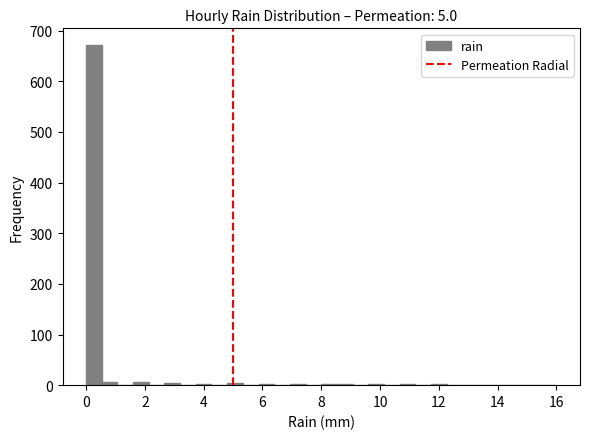

Around what value on the x-axis is the tallest bar? Give the approximate position of its centre, as read against the axis.

0.2